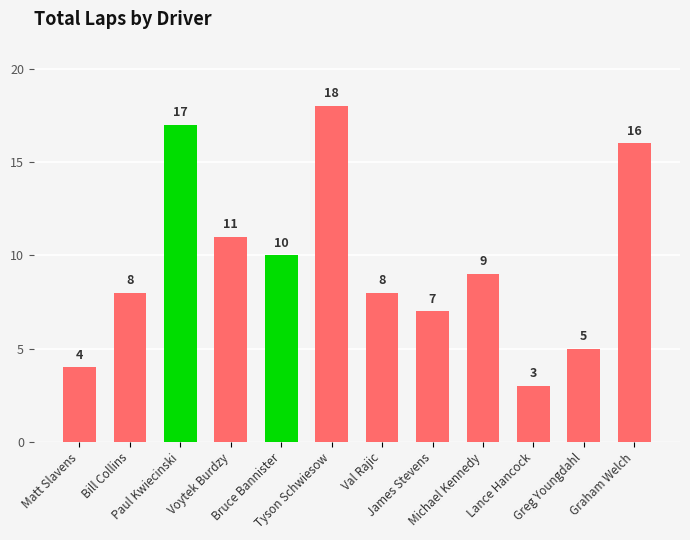

What is the label of the 5th bar from the left?

Bruce Bannister